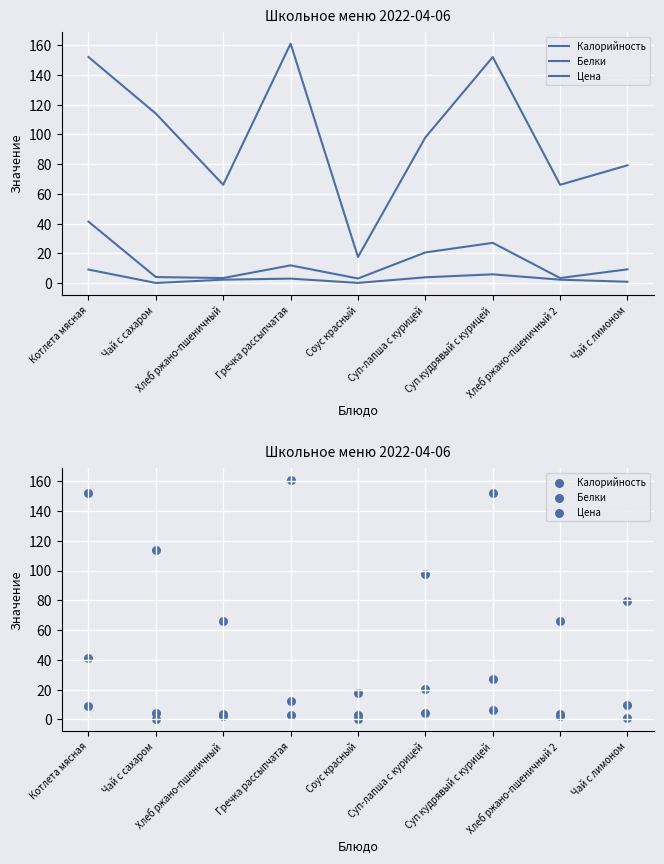

At which category is the sum across all series the highest?

Котлета мясная